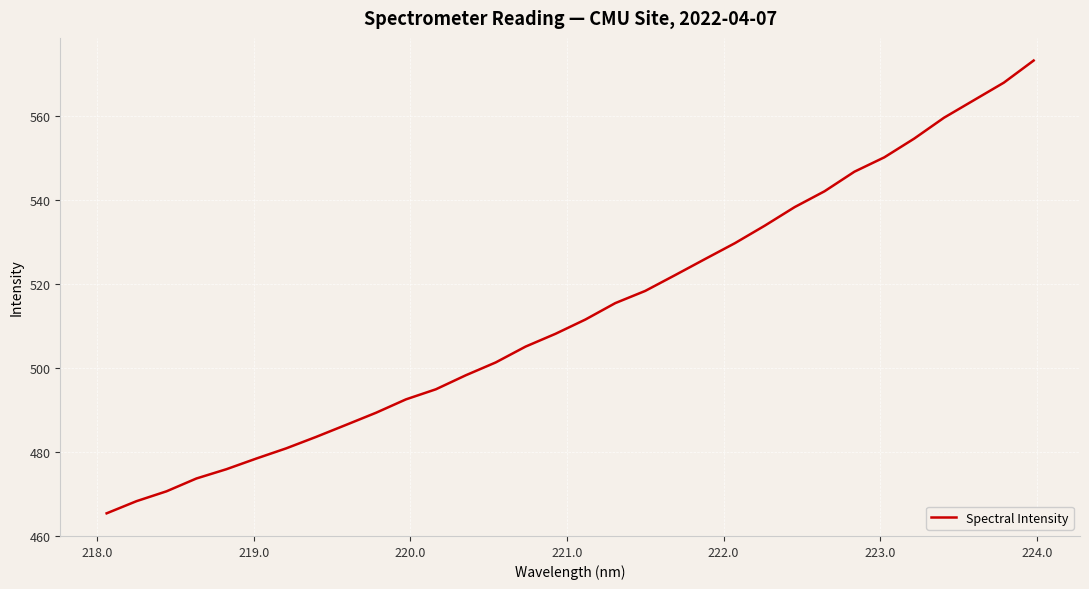

What is the difference between the maximum and minimum values?

108.0